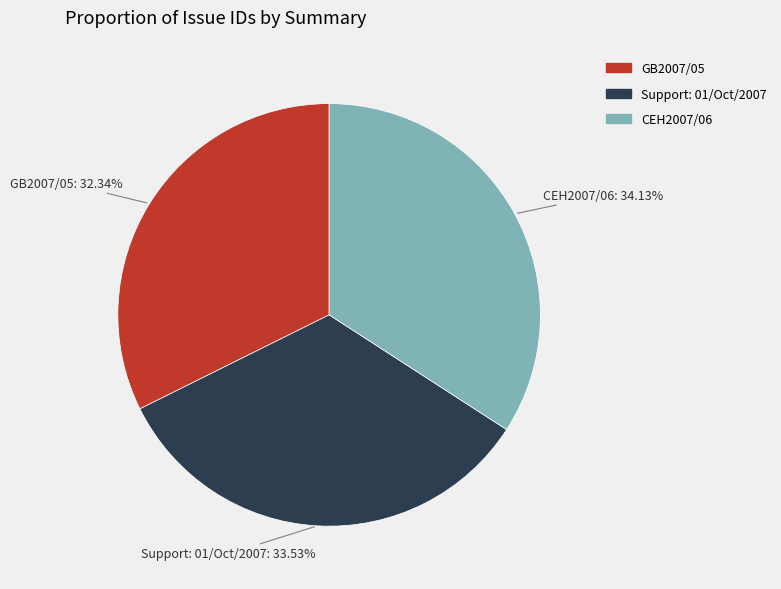

What is the smallest slice in the pie chart?

GB2007/05